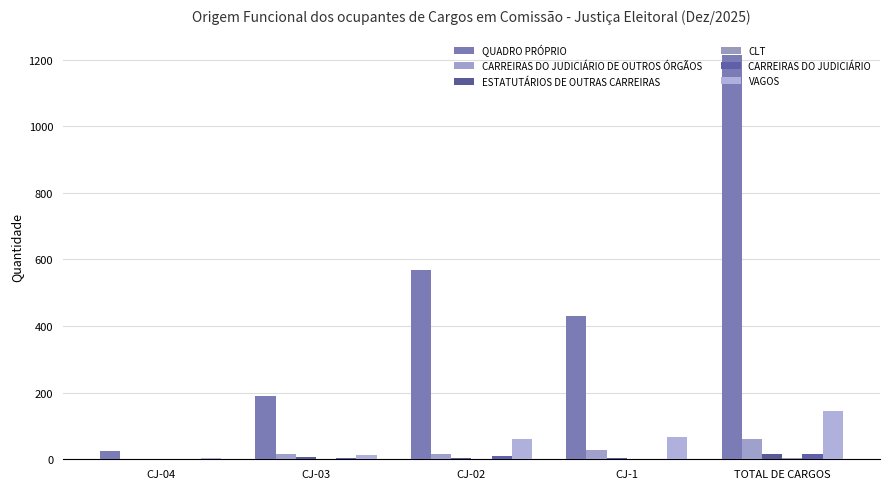

Which series has the largest range (max minus min)?

QUADRO PRÓPRIO